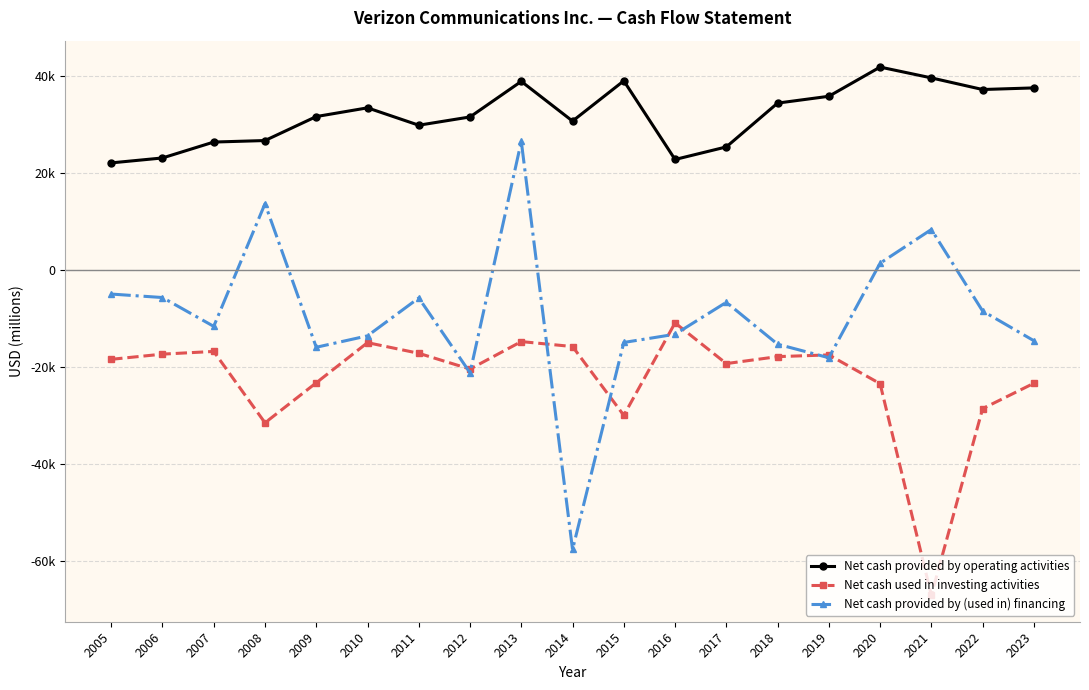

The Net cash provided by operating activities series shows 38818 at 2013. True or false?

True